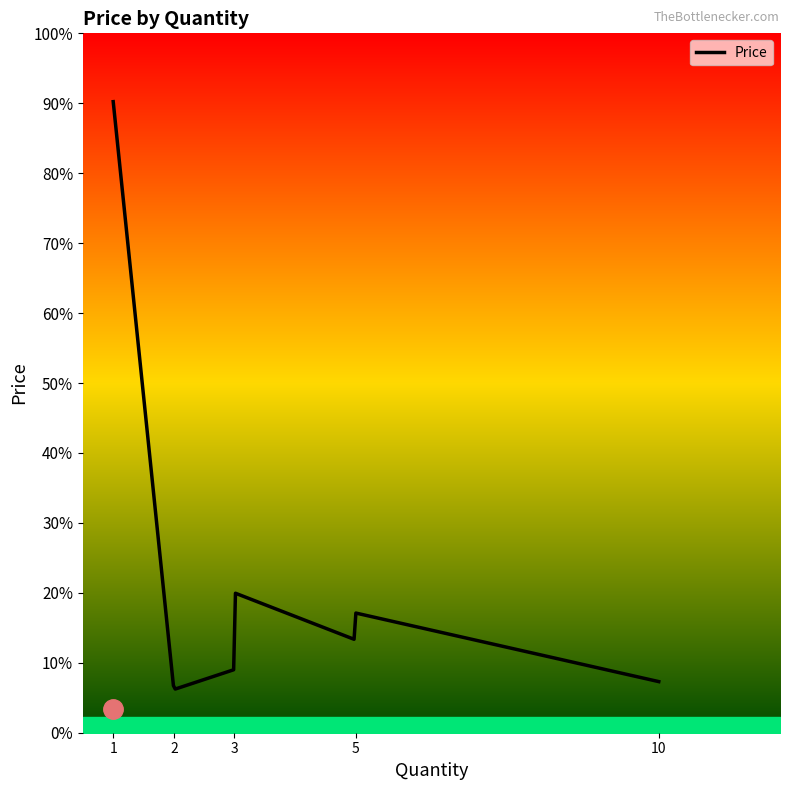

Does the chart display data point markers on the line(s)?

No